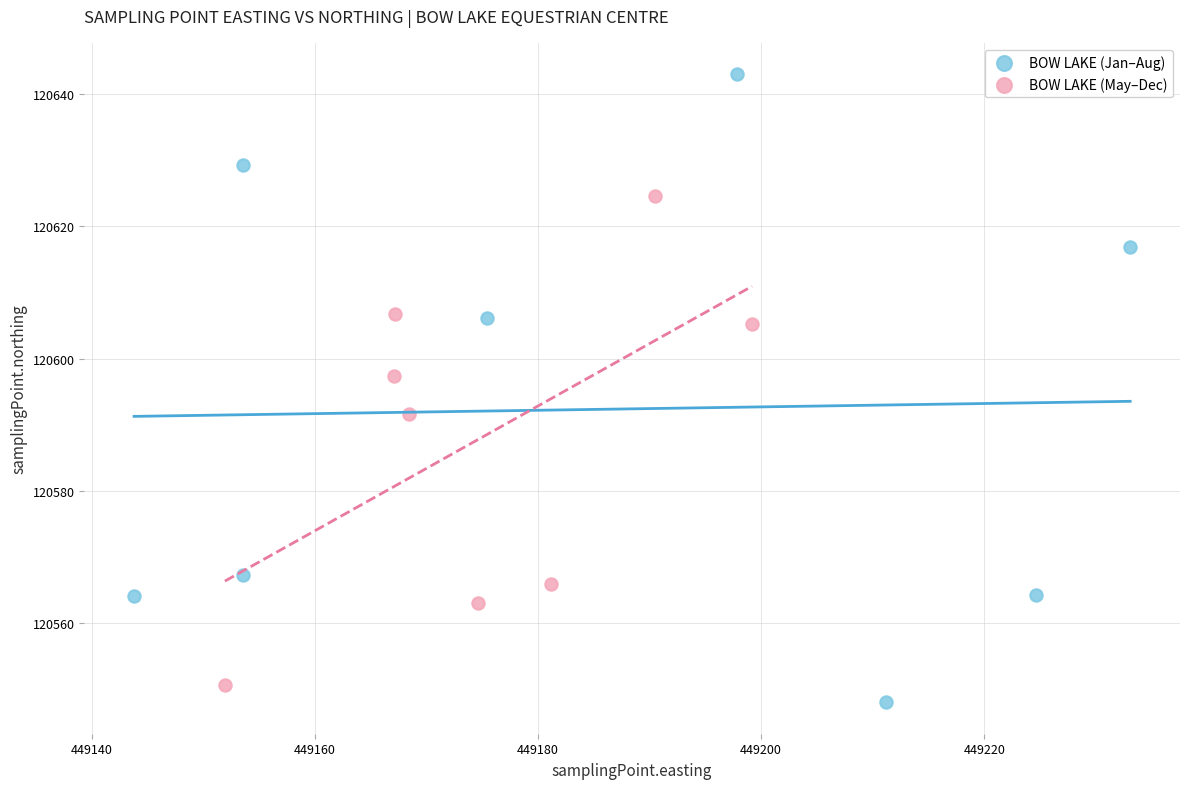

Which series has the widest spread of Y values?

BOW LAKE (Jan–Aug)